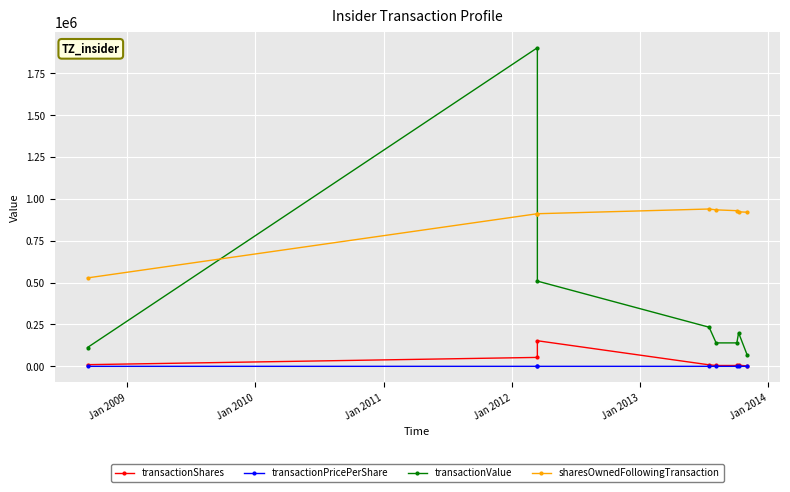

Reading right to left, transcribe all the data shown in this chart.

transactionShares: 2500.0	6672.0	5000.0	5000.0	9000.0	152892.0	53304.0	10000.0
transactionPricePerShare: 28.1	30.0	28.0	28.0	26.0	3.3	35.7	11.2
transactionValue: 70150.0	200160.0	140000.0	140000.0	233730.0	509130.0	1903188.0	112493.0
sharesOwnedFollowingTransaction: 920635.0	923135.0	929807.0	934807.0	939807.0	911660.0	911660.0	528237.0